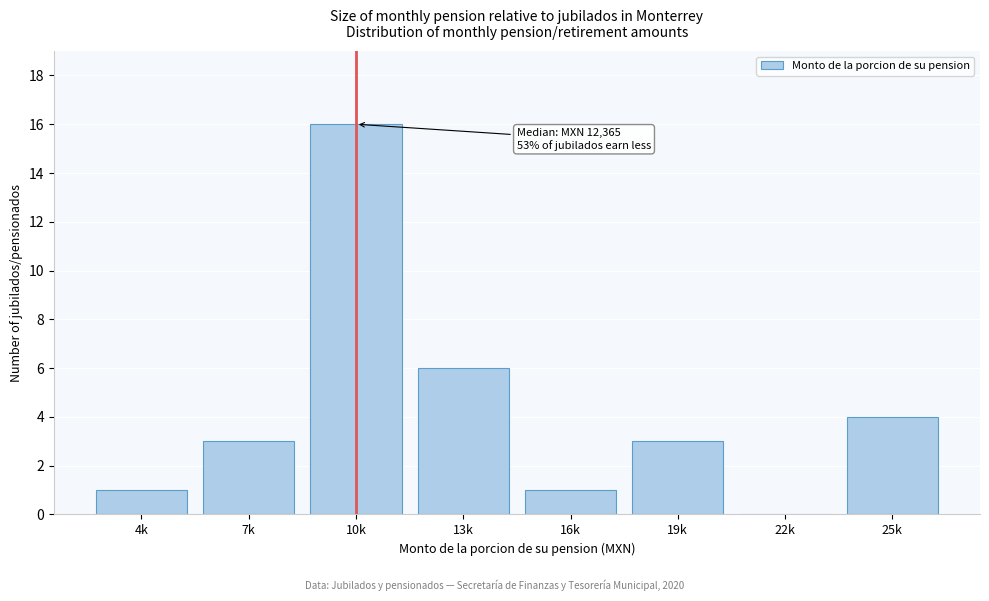

Reading left to right, what are all the values shown in this chart?

4k=1	7k=3	10k=16	13k=6	16k=1	19k=3	22k=0	25k=4